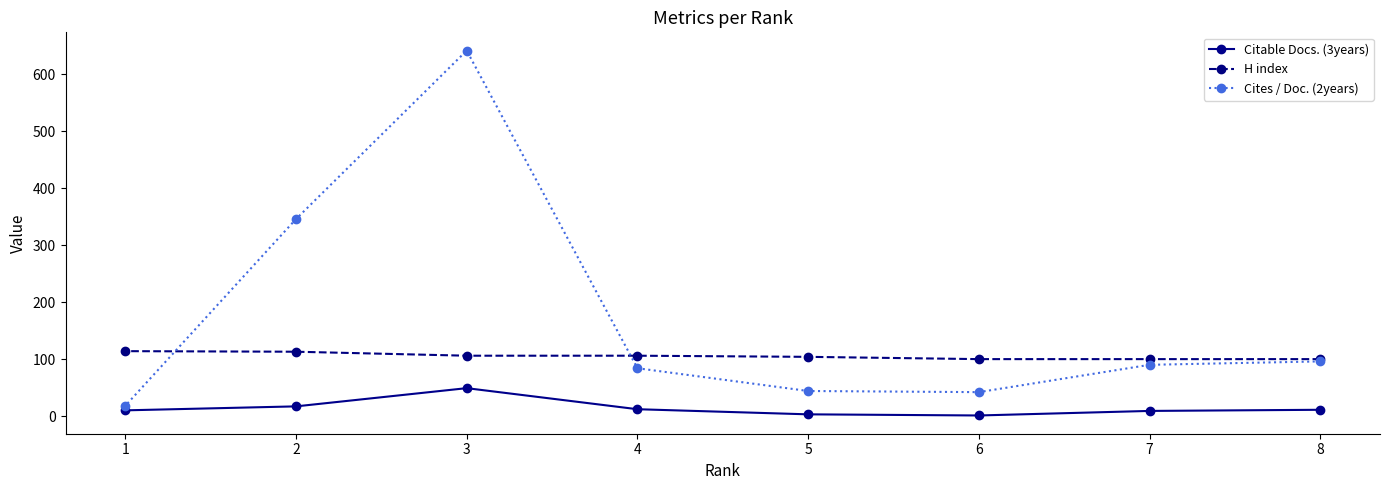

List the series in order of their peak value, highest first.

Cites / Doc. (2years), H index, Citable Docs. (3years)